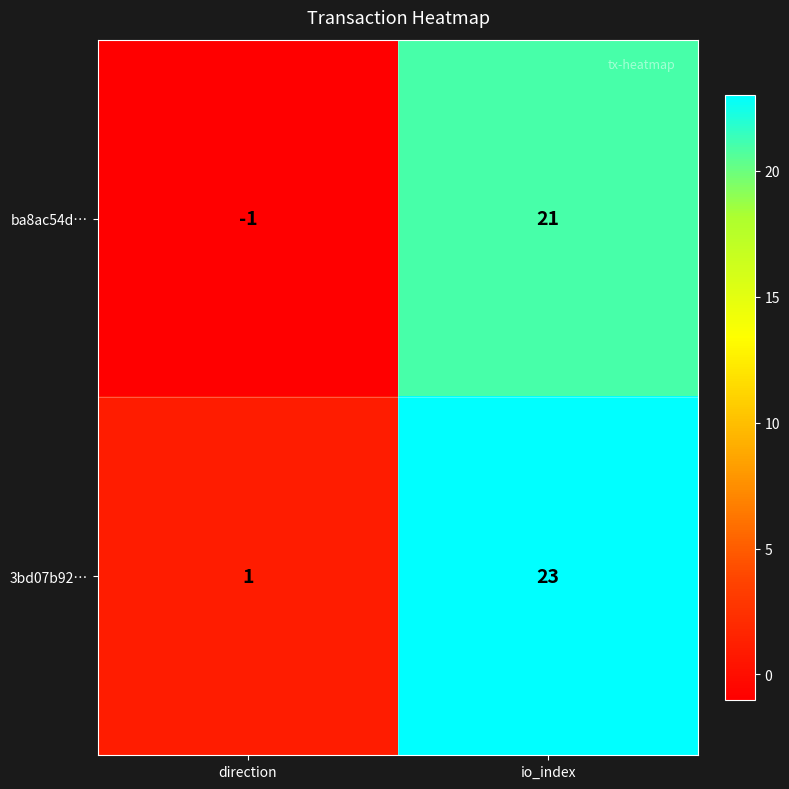

List the series in order of their overall mean, highest first.

3bd07b92…, ba8ac54d…